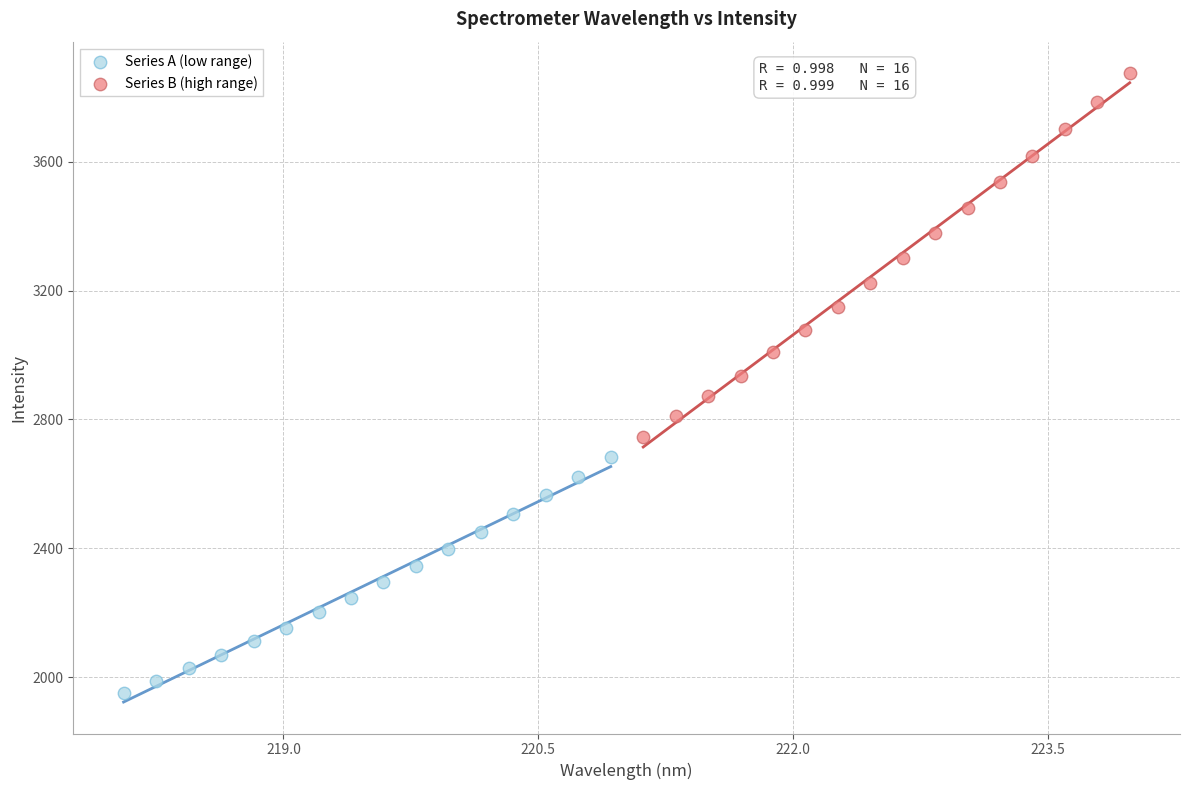

Which series contains the lowest Y value?

Series A (low range)